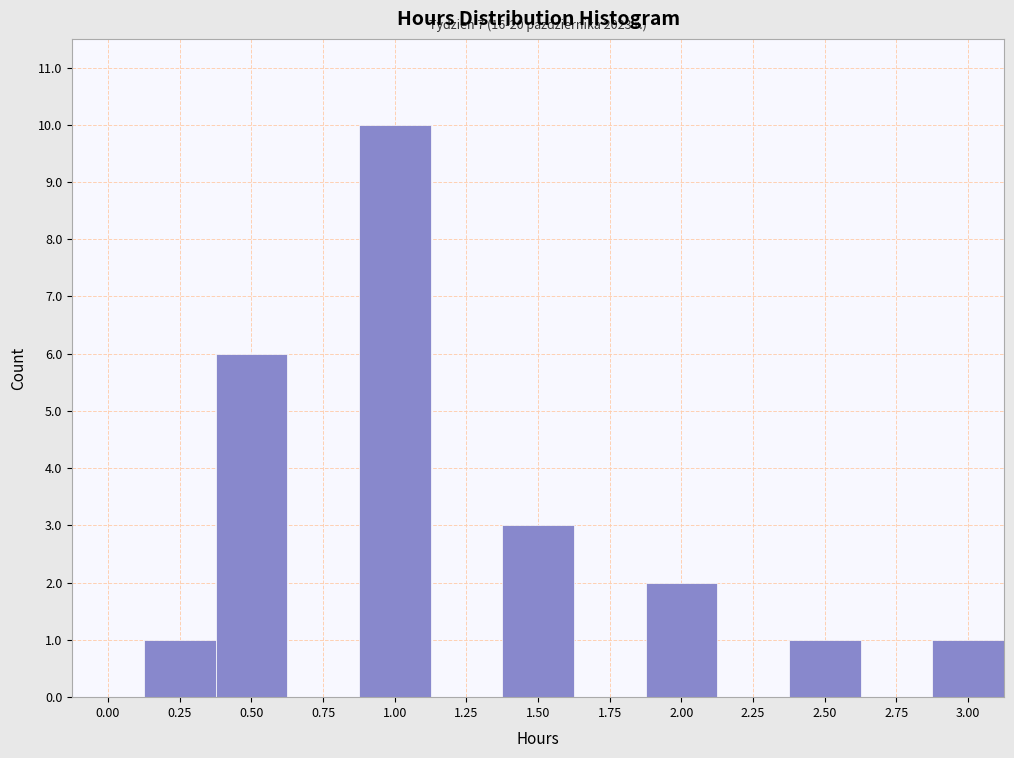

Reading left to right, transcribe all the data shown in this chart.

0.00=0	0.25=1	0.50=6	0.75=0	1.00=10	1.25=0	1.50=3	1.75=0	2.00=2	2.25=0	2.50=1	2.75=0	3.00=1